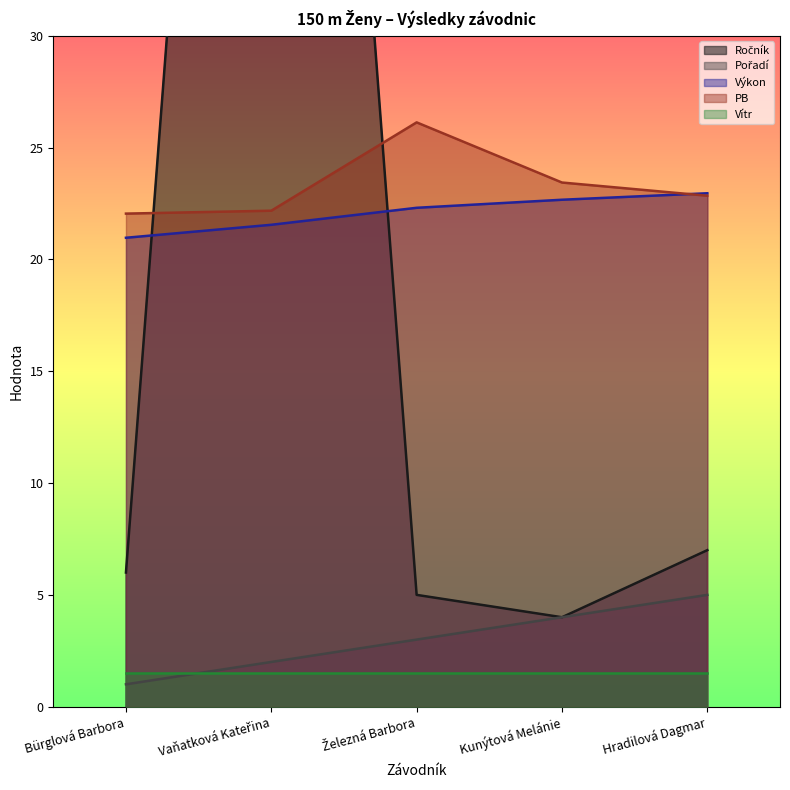

What is the sum of the Pořadí values at Vaňatková Kateřina and Kunýtová Melánie?

6.0